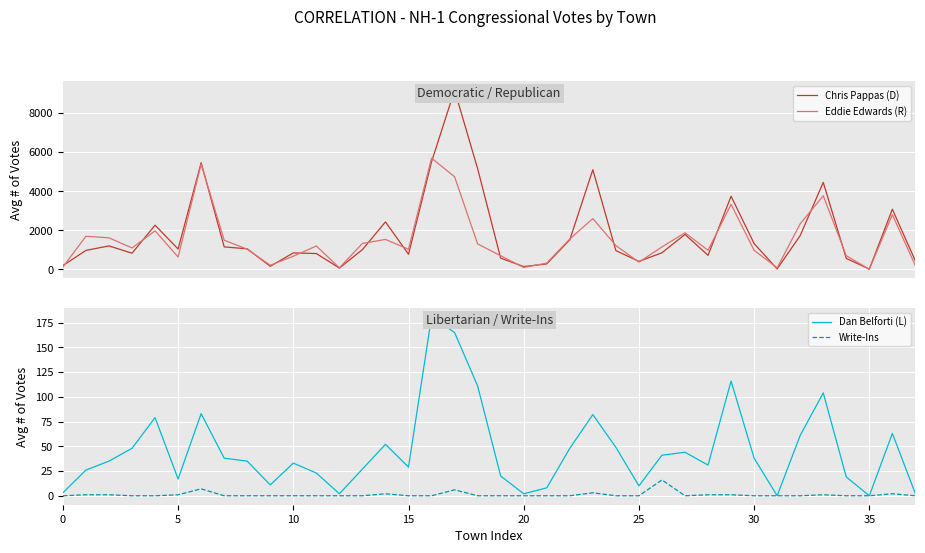

At which category is the sum across all series the highest?

17